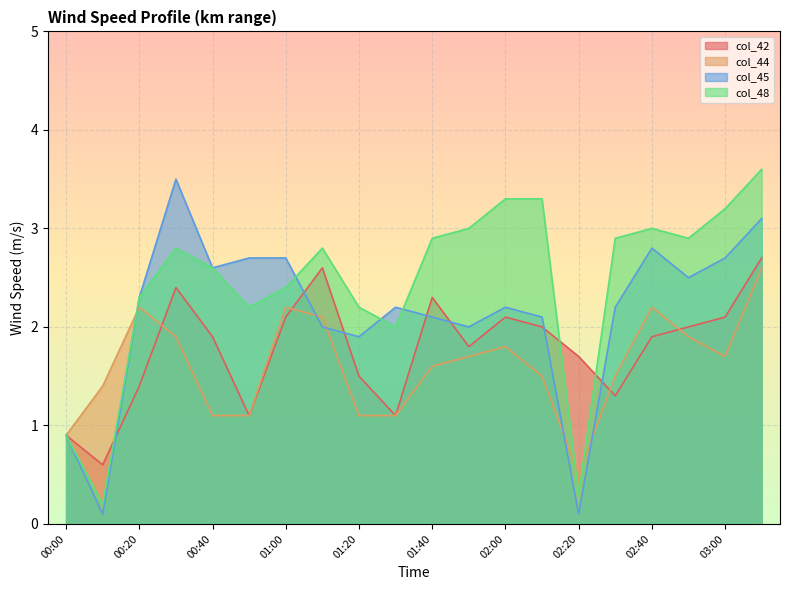

In col_45, how many points are lower than both neighbors (excluding endpoints)?

6